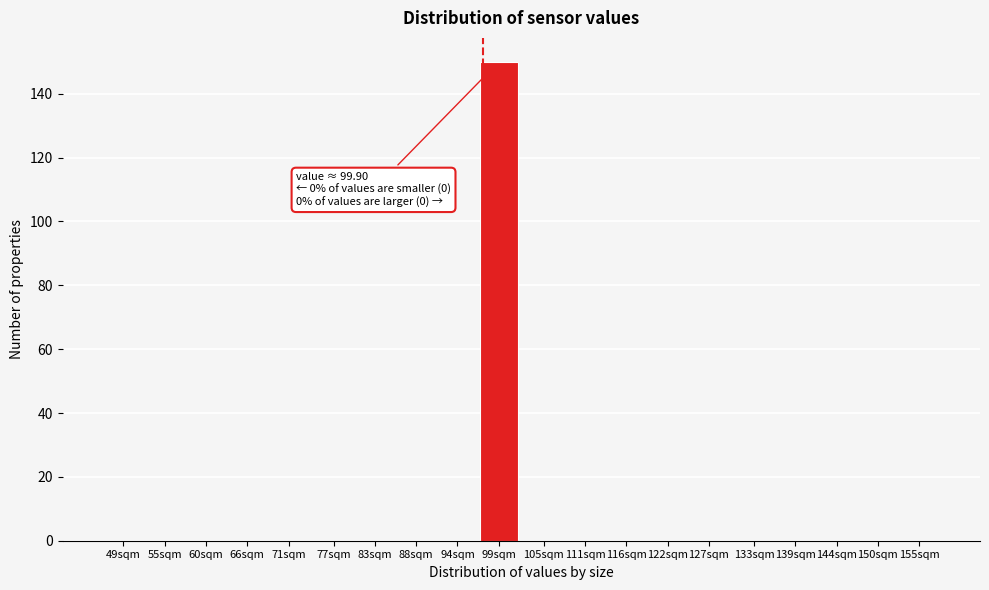

Reading left to right, extract all data points from this chart.

49sqm=0	55sqm=0	60sqm=0	66sqm=0	71sqm=0	77sqm=0	83sqm=0	88sqm=0	94sqm=0	99sqm=150	105sqm=0	111sqm=0	116sqm=0	122sqm=0	127sqm=0	133sqm=0	139sqm=0	144sqm=0	150sqm=0	155sqm=0